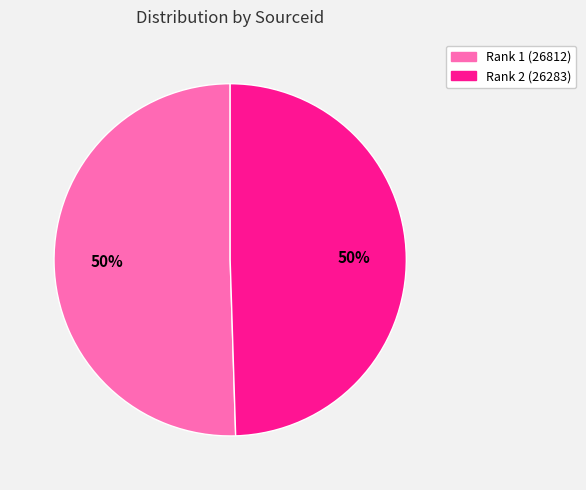

To the nearest percent, what is the average slice percentage?

50%